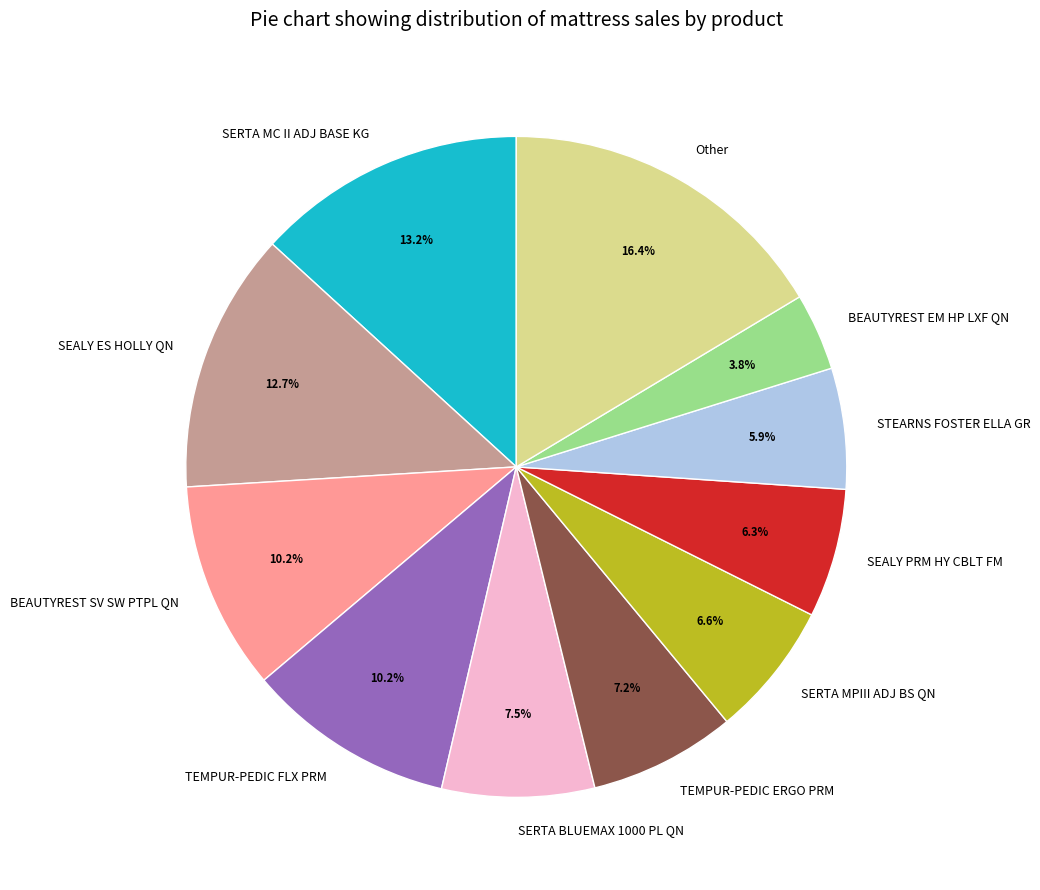

Combined, what portion of the pie is SERTA BLUEMAX 1000 PL QN and SERTA MPIII ADJ BS QN?

14.1%